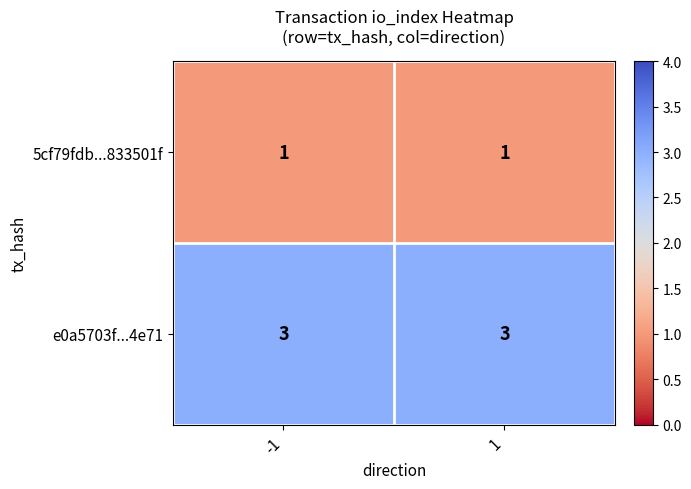

At -1, list the series in order from smallest to largest.

5cf79fdb...833501f, e0a5703f...4e71